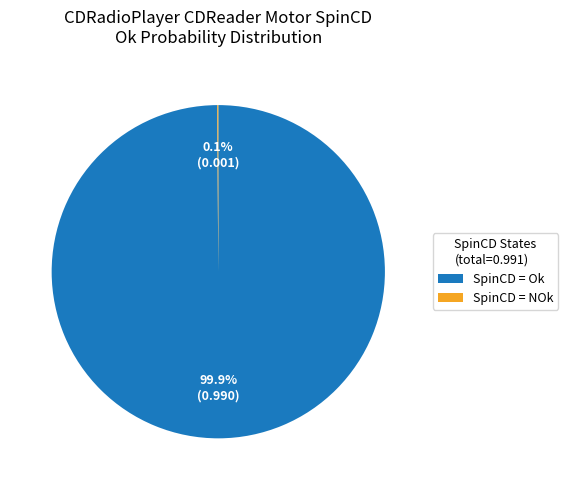

Which slice is the largest?

SpinCD = Ok